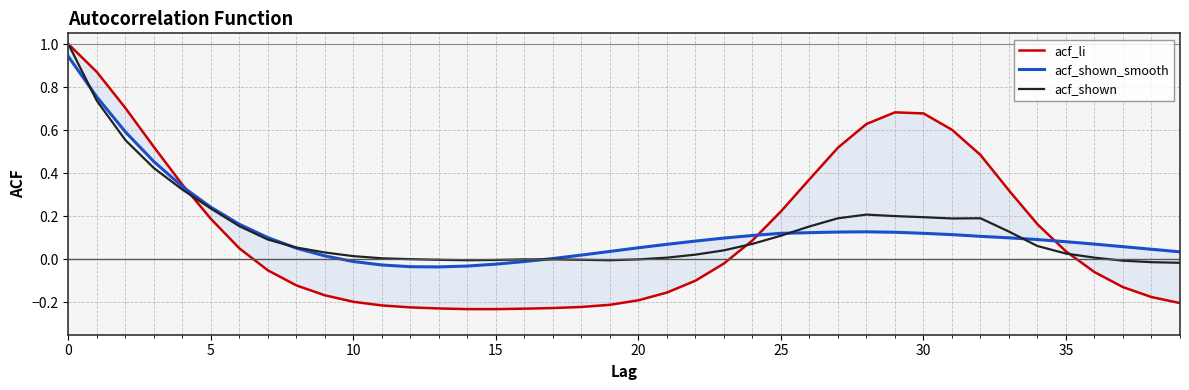

How many negative values does the acf_shown_smooth series have?

7